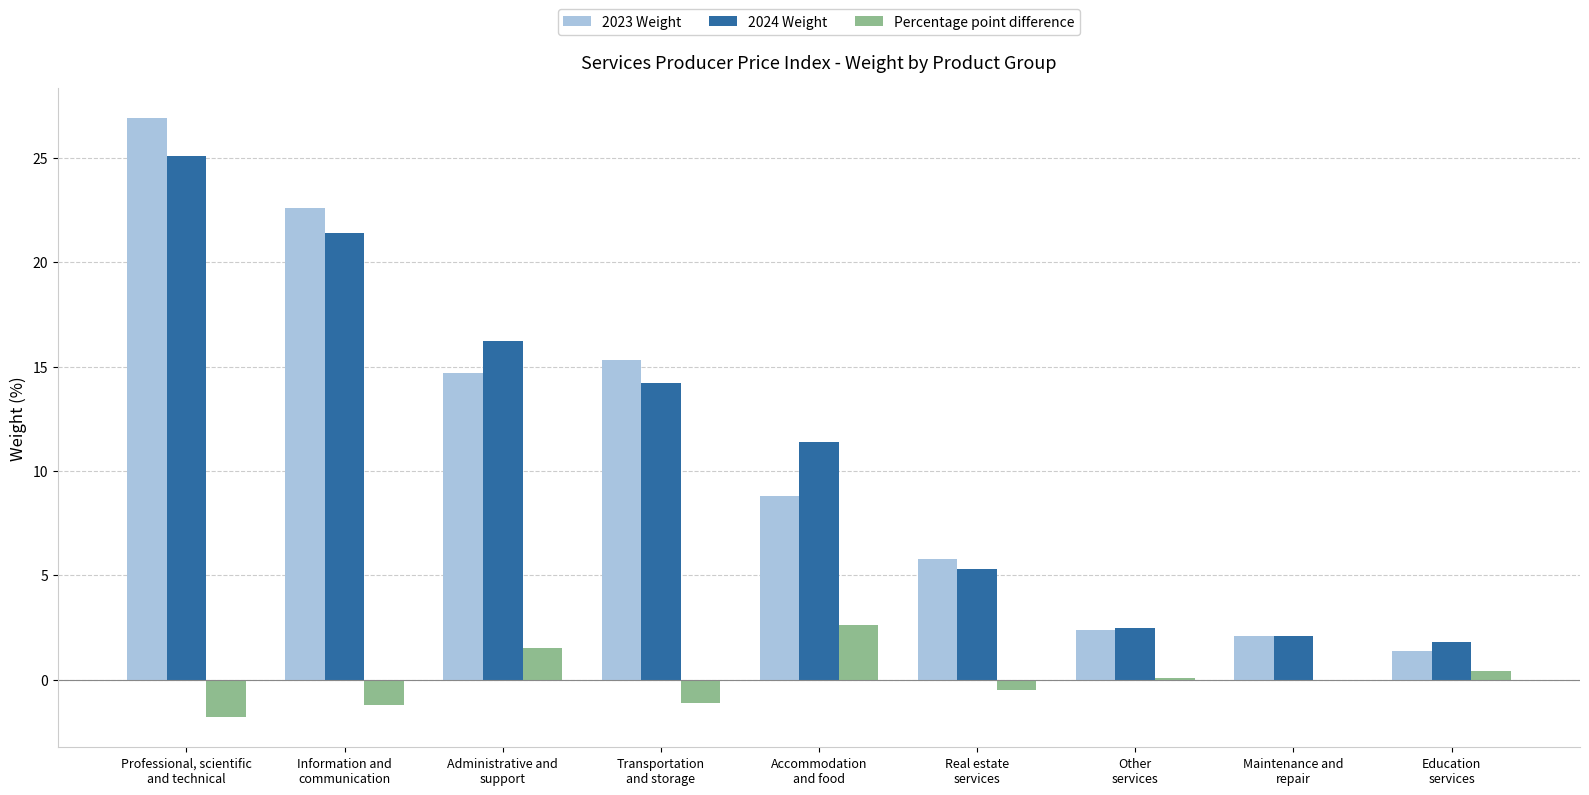

What is the highest value of the 2023 Weight series?

26.9